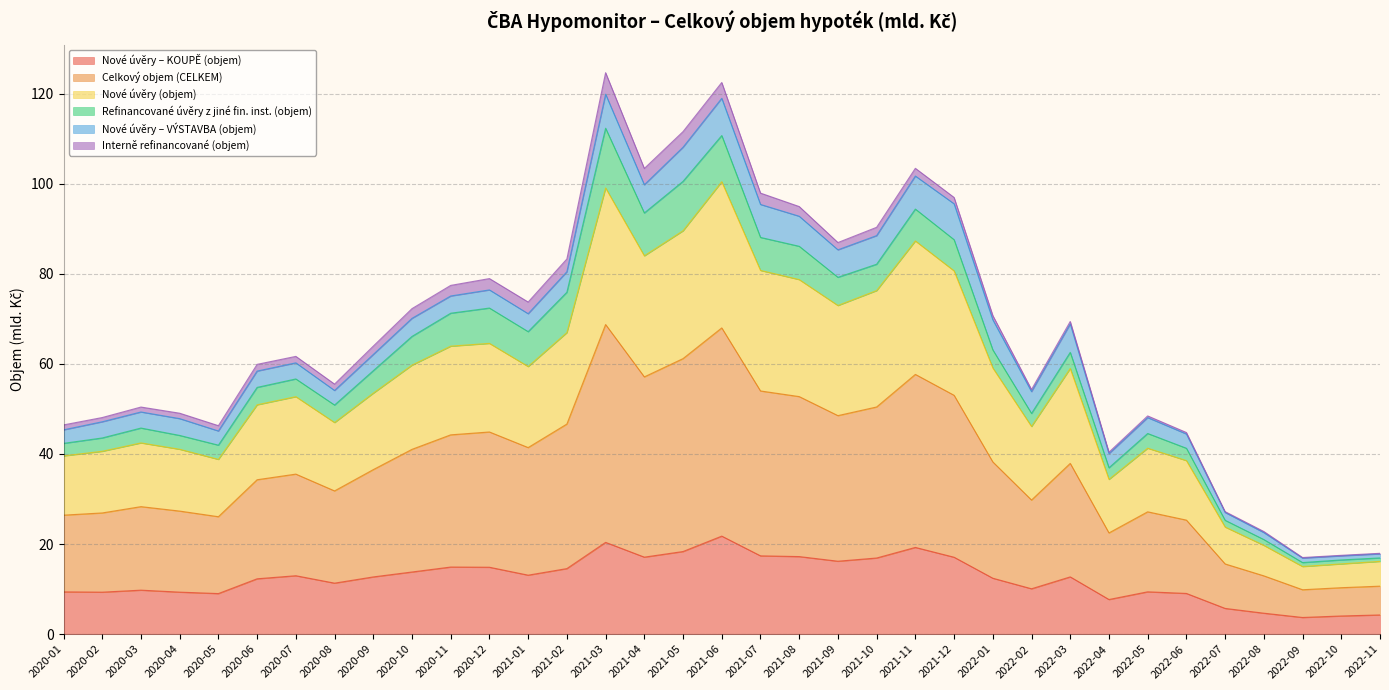

At which label is Nové úvěry – KOUPĚ (objem) closest to 12?

2020-06